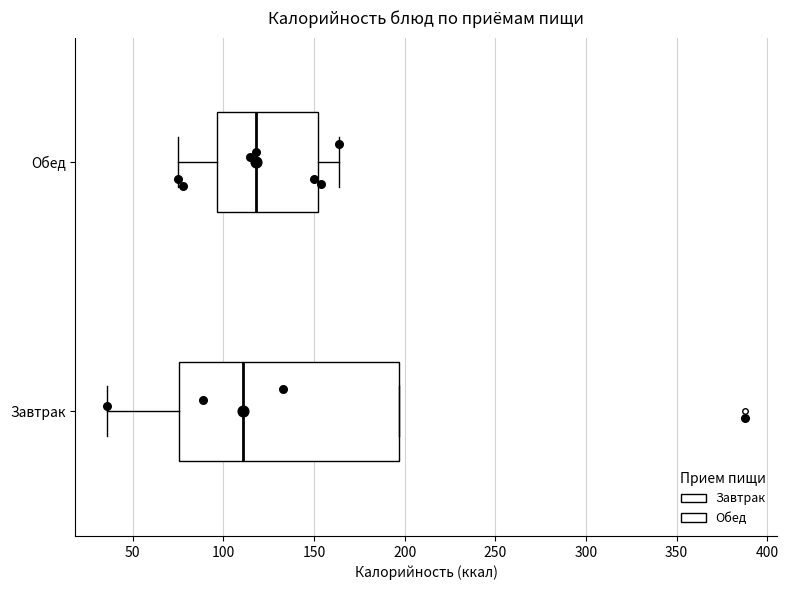

Reading bottom to top, transcribe this box plot: for each box, give where its median line is, the range the box spans, and where its two whiskers end, as read against the x-axis. The values are not printed on the chart, so give them approximately, as read against the axis.

Завтрак: median 110, box 75 to 195, whiskers 35 to 195
Обед: median 120, box 95 to 150, whiskers 75 to 165